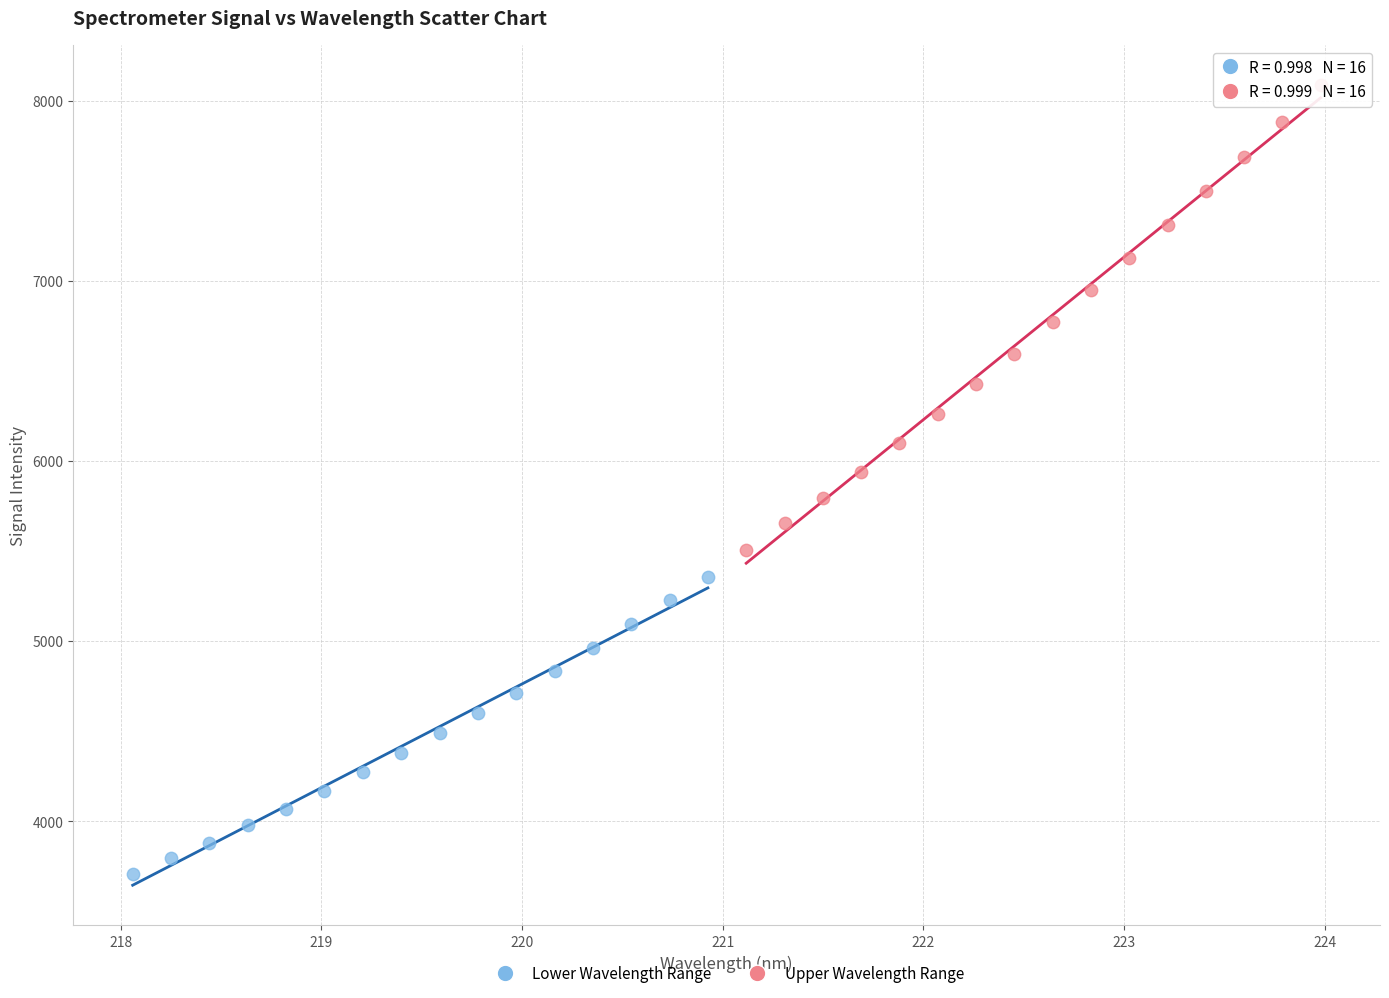

What are all the series names shown in the legend?

Lower Wavelength Range, Upper Wavelength Range